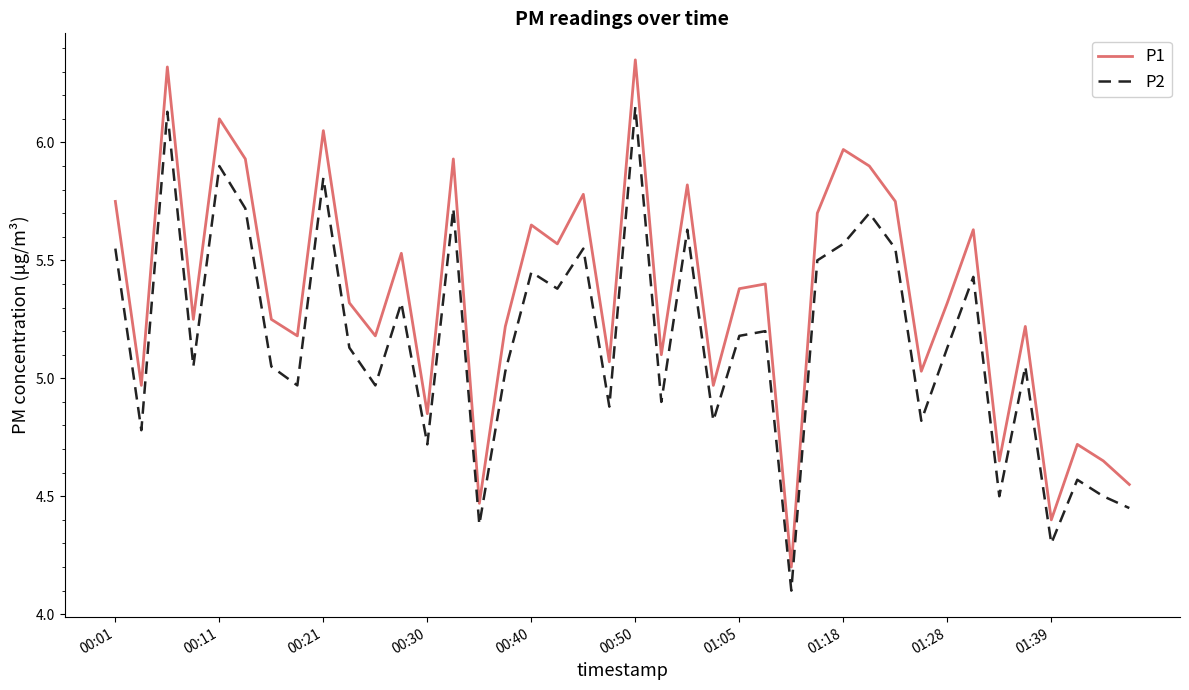

How many values in the P1 series are below 5?

10